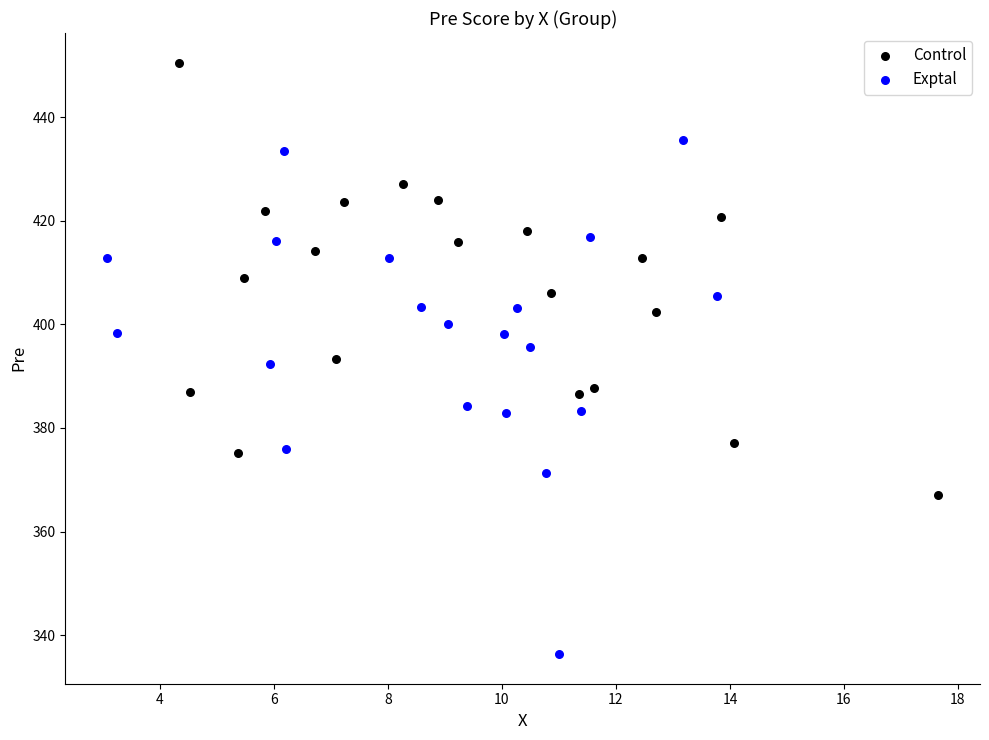

Which series reaches the maximum Y coordinate?

Control